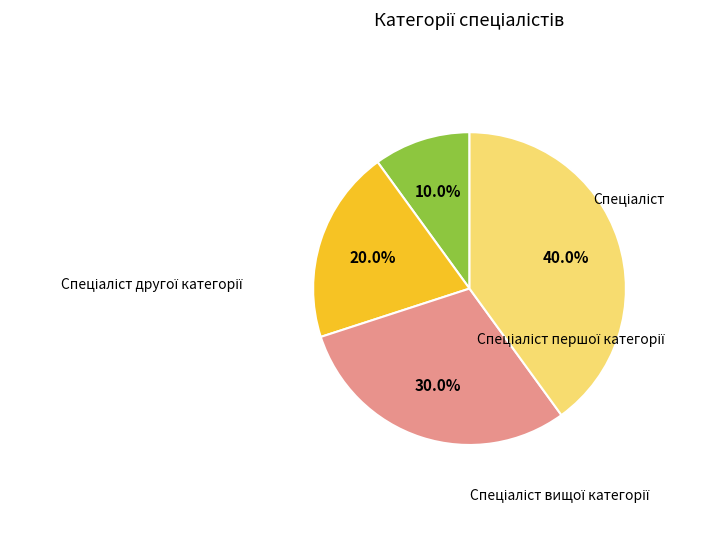

How many segments does this pie chart have?

4